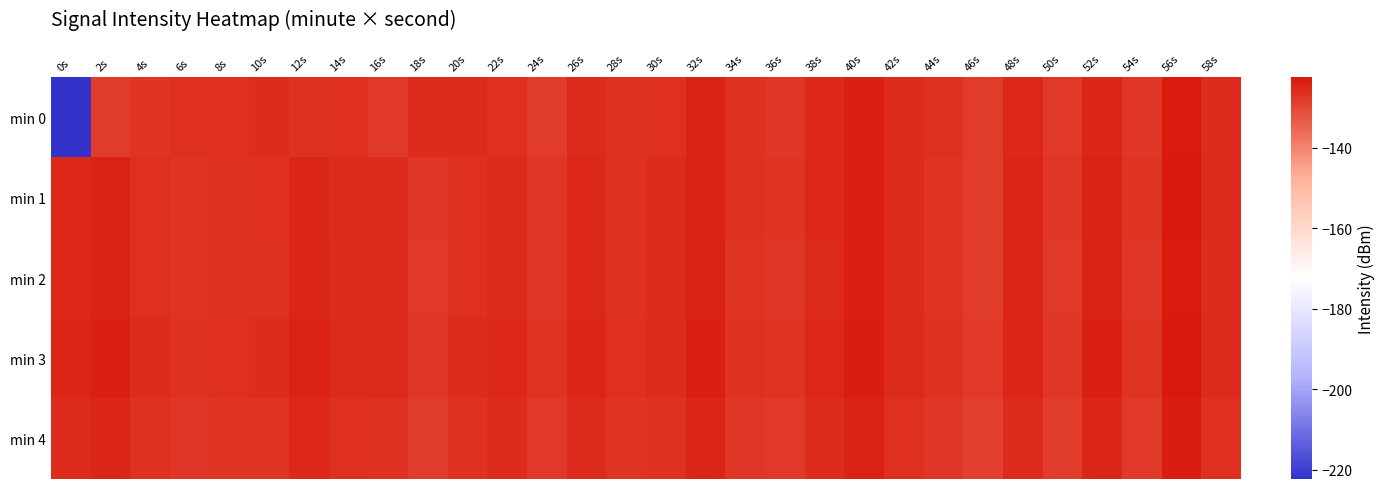

Count the number of data series in this chart.

5